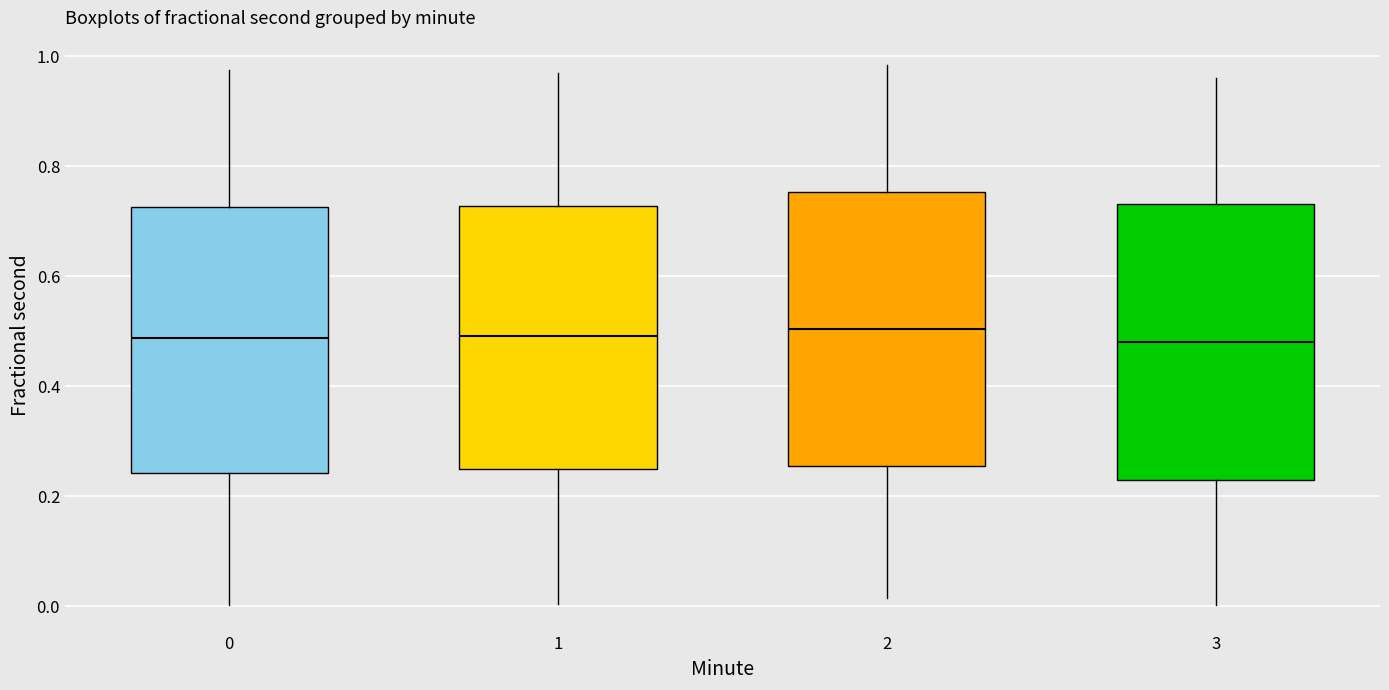

Where does the median line of the box at x = 3 sit on the y-axis? The values are not printed on the chart, so give them approximately, as read against the axis.

0.48